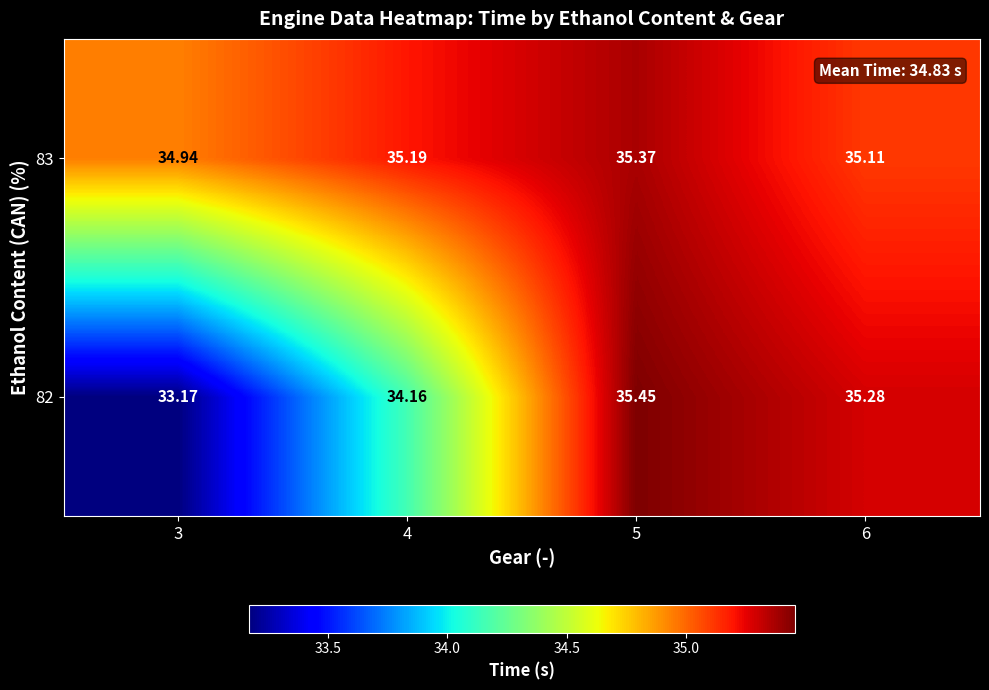

Is the value of 82 at 6 greater than the value of 83 at 6?

Yes